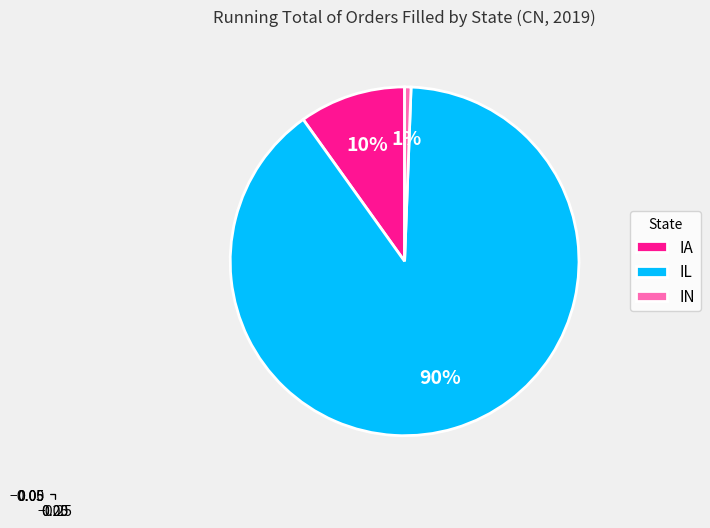

To the nearest percent, what percentage of the pie is IA?

10%